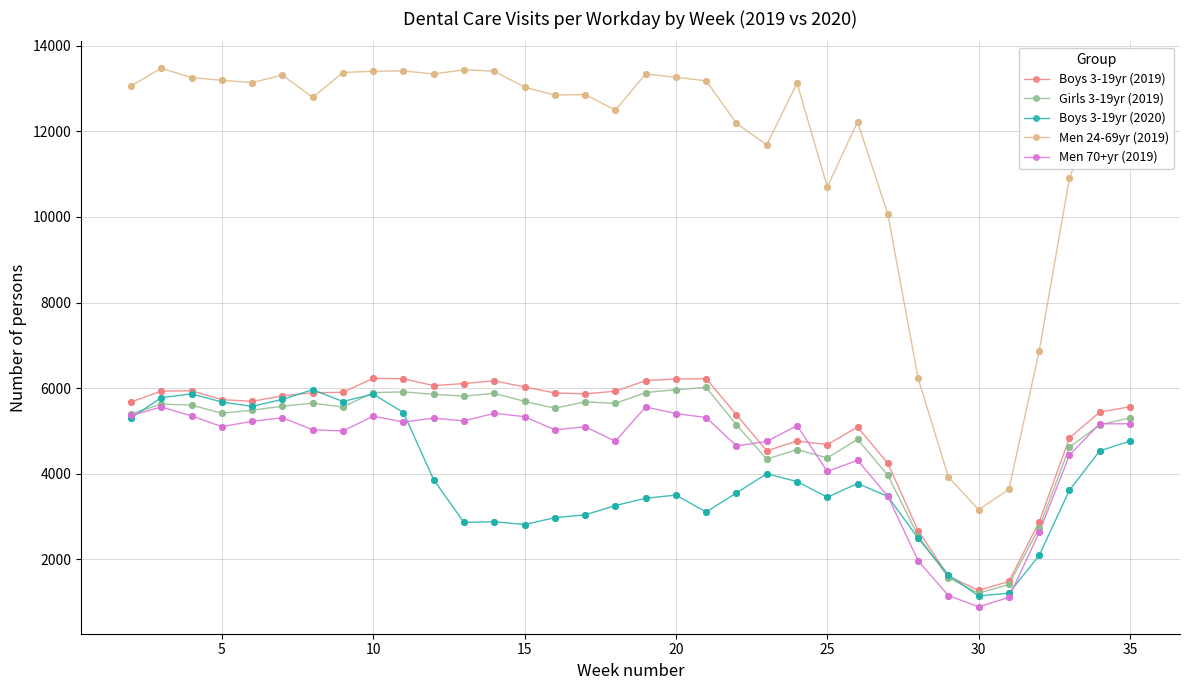

Which series has the widest spread of values?

Men 24-69yr (2019)